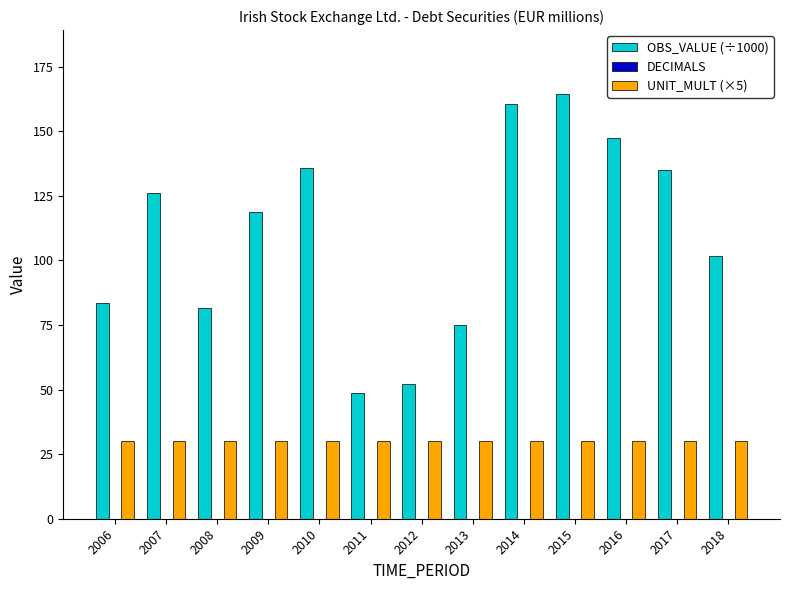

Reading left to right, transcribe all the data shown in this chart.

OBS_VALUE (÷1000): 2006=83.3	2007=125.9	2008=81.5	2009=118.9	2010=135.9	2011=48.6	2012=52.2	2013=75.0	2014=160.4	2015=164.4	2016=147.4	2017=135.1	2018=101.5
UNIT_MULT (×5): 2006=30.0	2007=30.0	2008=30.0	2009=30.0	2010=30.0	2011=30.0	2012=30.0	2013=30.0	2014=30.0	2015=30.0	2016=30.0	2017=30.0	2018=30.0